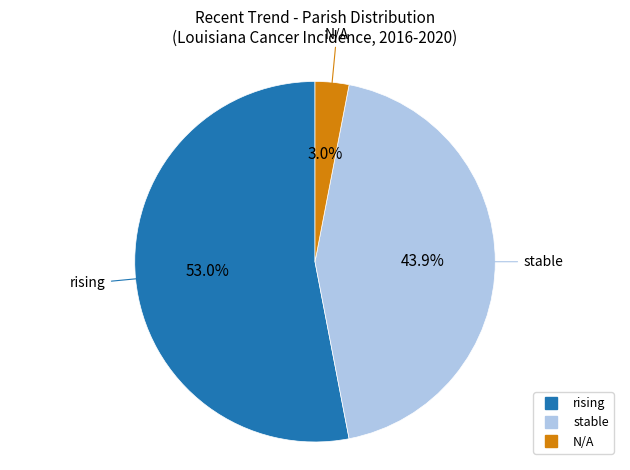

To the nearest percent, what percentage of the pie is rising?

53%